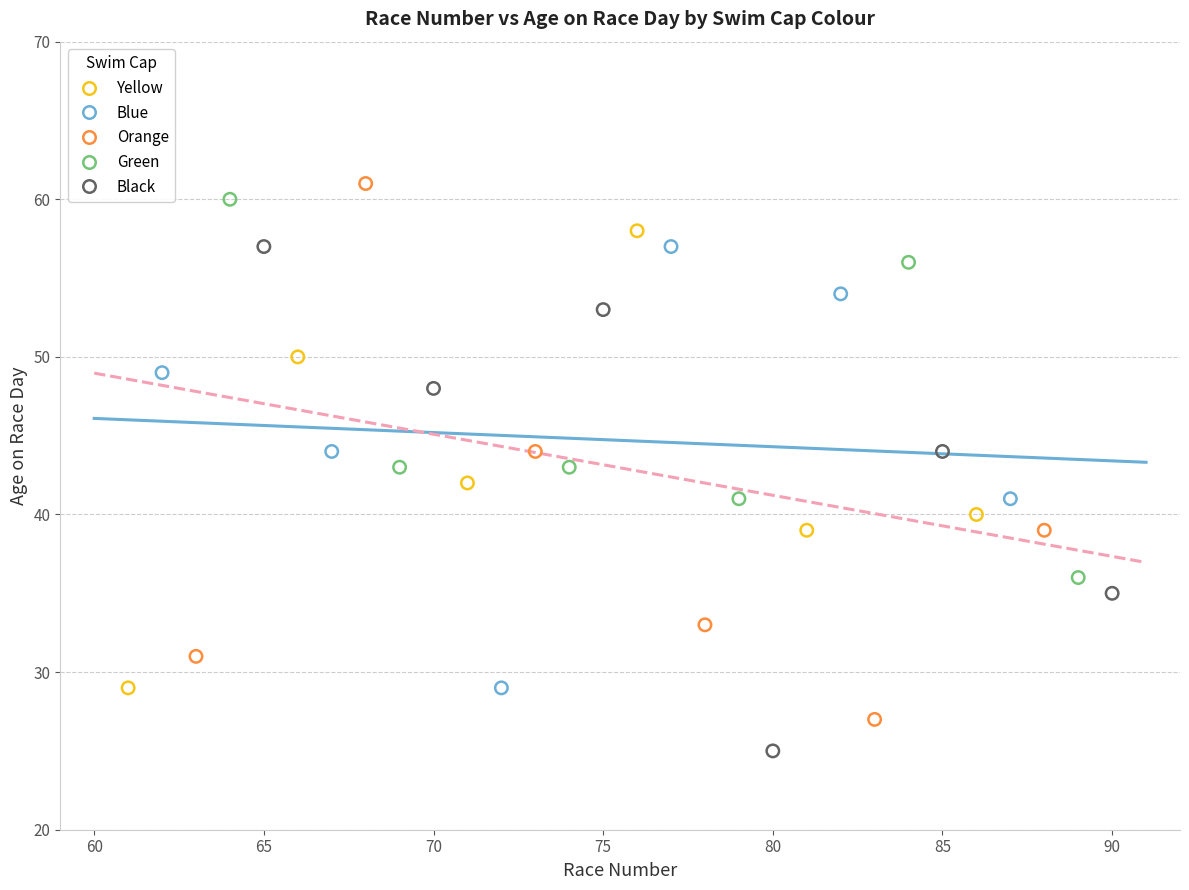

Which series reaches the maximum Y coordinate?

Orange